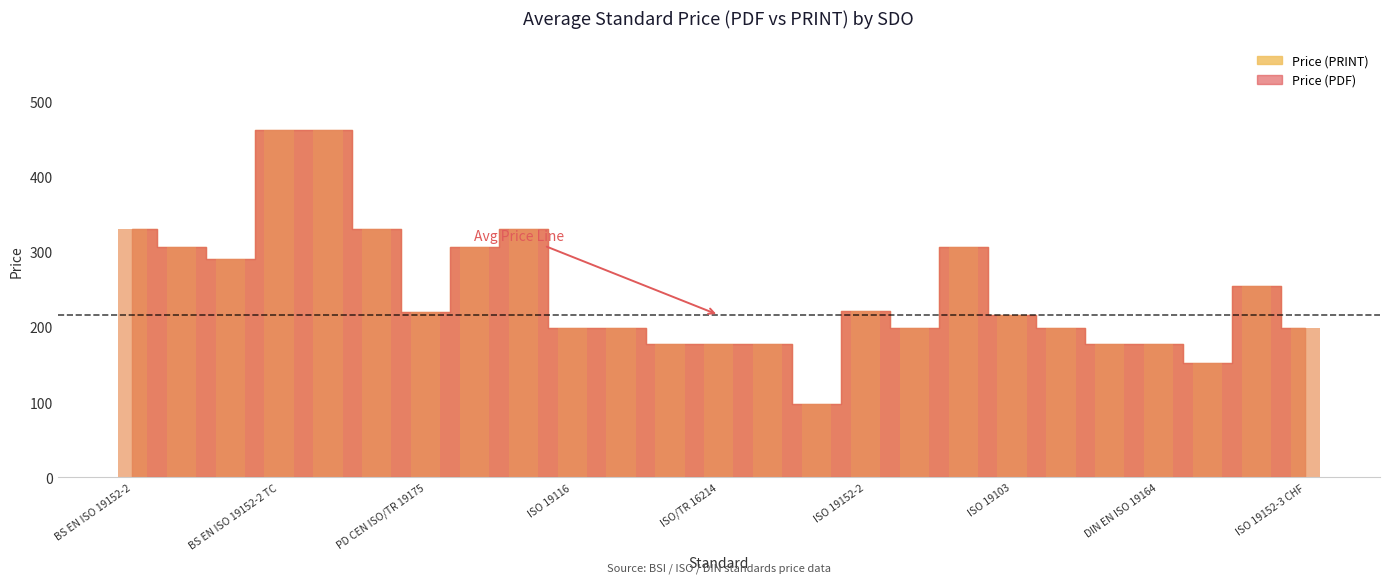

What value does the Price (PRINT) series have at BS EN ISO 19168-1?

306.0